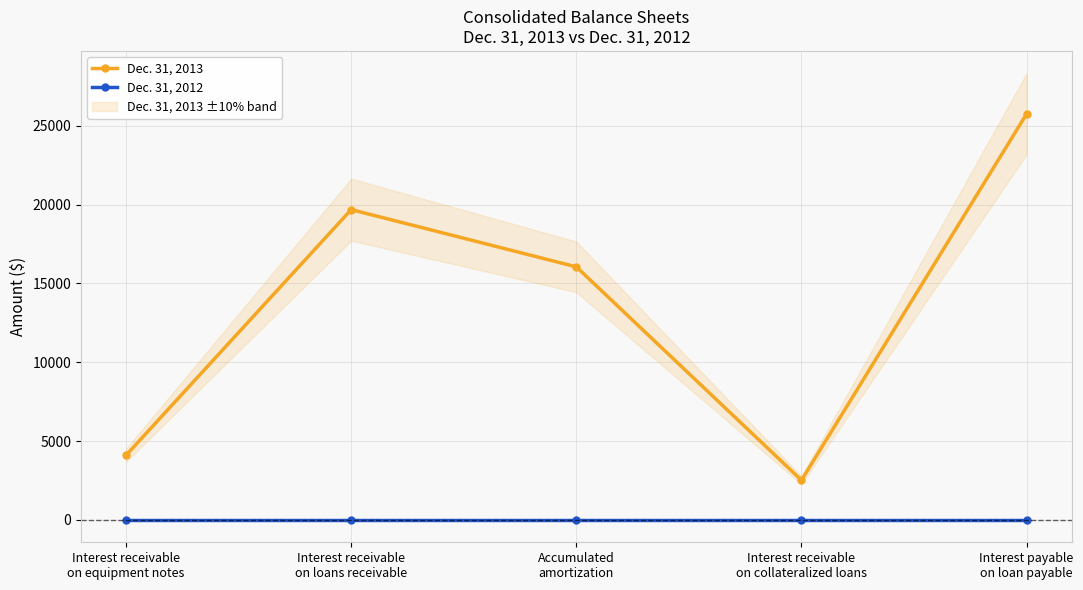

List the series in order of their peak value, lowest first.

Dec. 31, 2012, Dec. 31, 2013